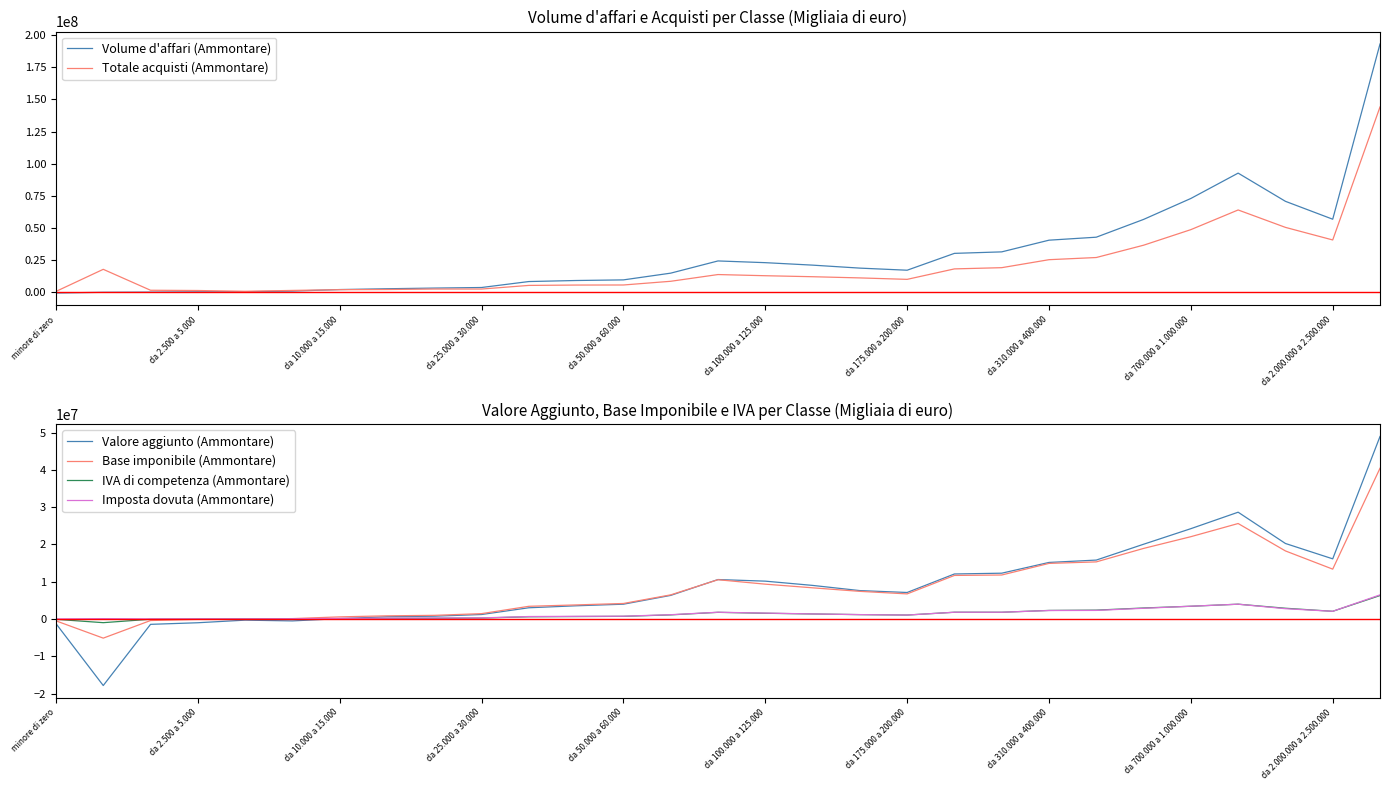

Reading left to right, list all the values displayed in this chart.

Volume d'affari (Ammontare): -571625	0	139704	372179	454236	931099	2126343	2750593	3276275	3719781	8356187	9165363	9643272	14883270	24375123	23033952	21116713	18796401	17165014	30263920	31424740	40517411	42841906	56658564	72949731	92665048	70732141	56822476	193057677
Totale acquisti (Ammontare): 667511	17856837	1579409	1384236	765292	1448646	2028603	2149752	2525636	2521158	5349496	5626640	5678532	8555922	13793519	12883226	12108116	11182460	10055500	18190075	19139496	25348437	27038629	36604543	48717586	64014719	50475162	40686201	144094733
Valore aggiunto (Ammontare): -1239136	-17856837	-1439704	-1012057	-311057	-517547	97740	600841	750639	1198624	3006691	3538724	3964741	6327349	10581604	10150727	9008597	7613941	7109514	12073845	12285244	15168974	15803277	20054021	24232145	28650330	20256978	16136275	48962944
Base imponibile (Ammontare): -500263	-5139596	-414927	-97897	13136	101146	563930	848333	973470	1432026	3401155	3773091	4158266	6469993	10530190	9342840	8362706	7410785	6730945	11682148	11798780	14911091	15317895	18931349	22081003	25612812	18260845	13373388	40444287
IVA di competenza (Ammontare): -95486	-991146	-72961	-19508	-1456	14512	97233	144368	187707	247983	592095	651435	710619	1100191	1784578	1535193	1345969	1168046	1054447	1807775	1802266	2294982	2372973	2946647	3414152	3967168	2879521	2060050	6288781
Imposta dovuta (Ammontare): 17624	87784	28525	36725	36686	71776	169067	214267	261462	292292	655007	713768	744556	1145561	1803790	1578447	1352507	1173809	1054157	1806310	1806982	2268649	2298177	2868933	3424194	3965676	2757924	2060546	6464458